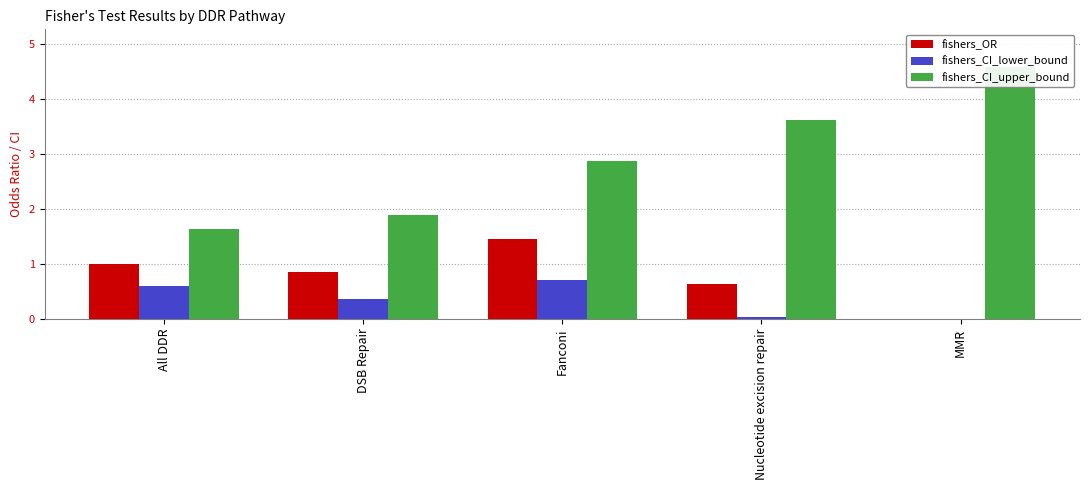

Rank the series by their maximum value, from lowest to highest.

fishers_CI_lower_bound, fishers_OR, fishers_CI_upper_bound